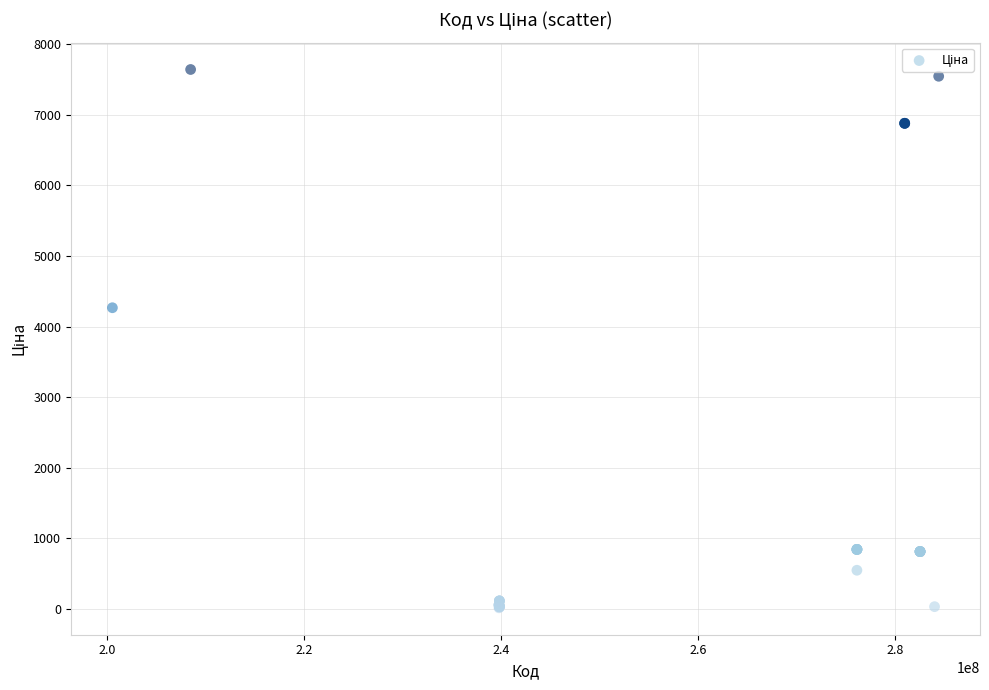

What Y value in the scatter plot is closest to 3828?

4266.8